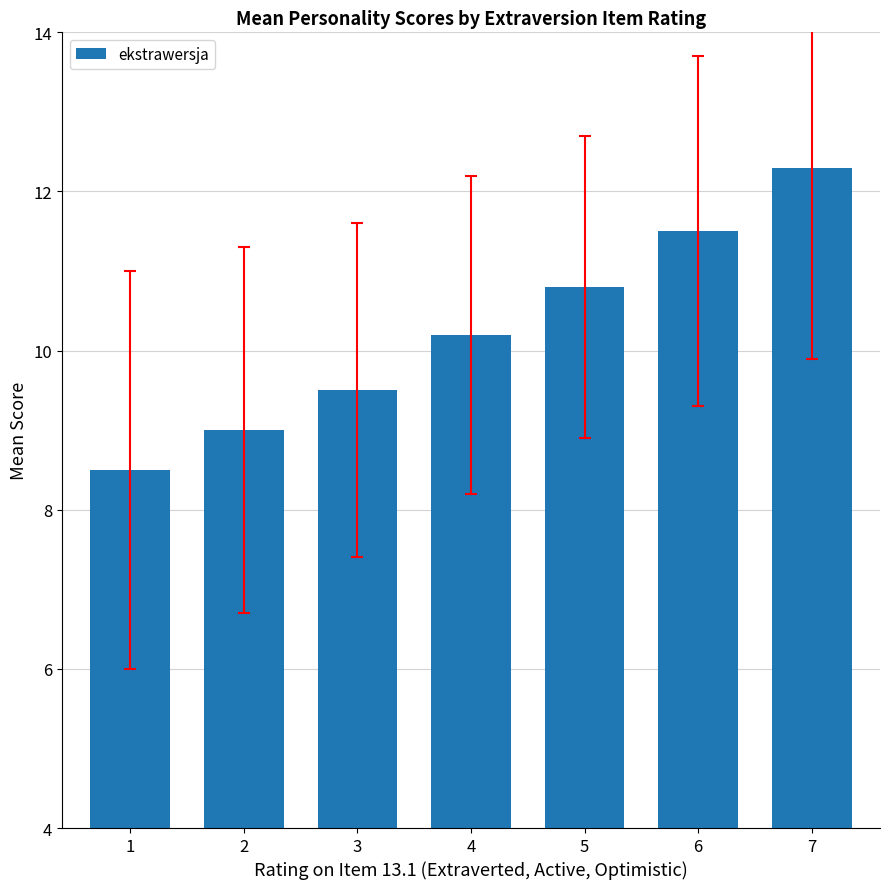

What is the value of the 1st bar from the left?

8.5